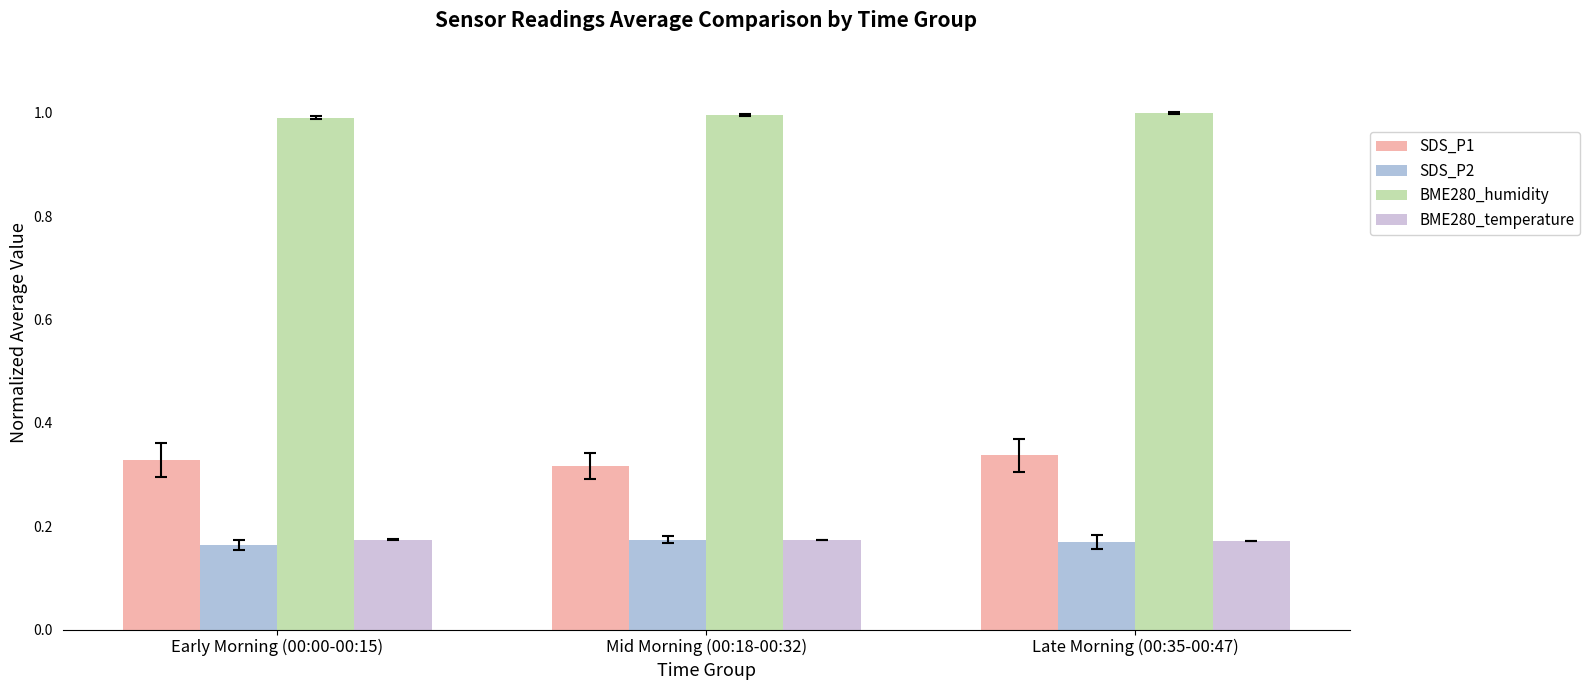

What is the average value of the BME280_humidity series?

1.0